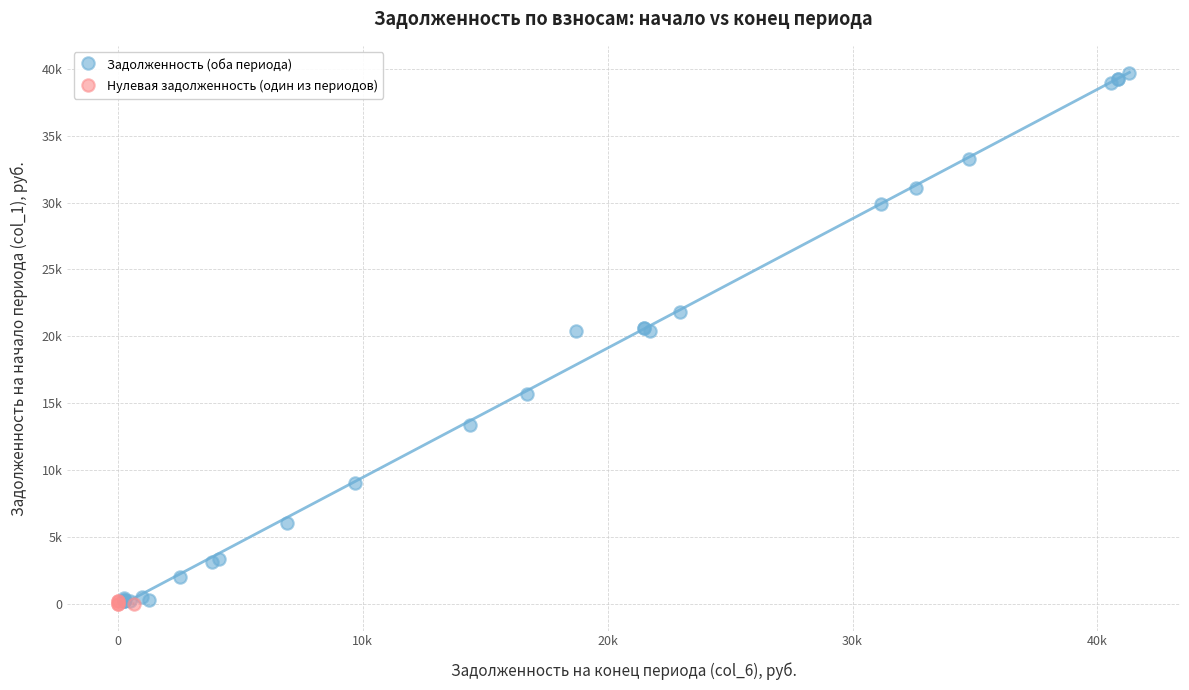

Which series reaches the maximum Y coordinate?

Задолженность (оба периода)